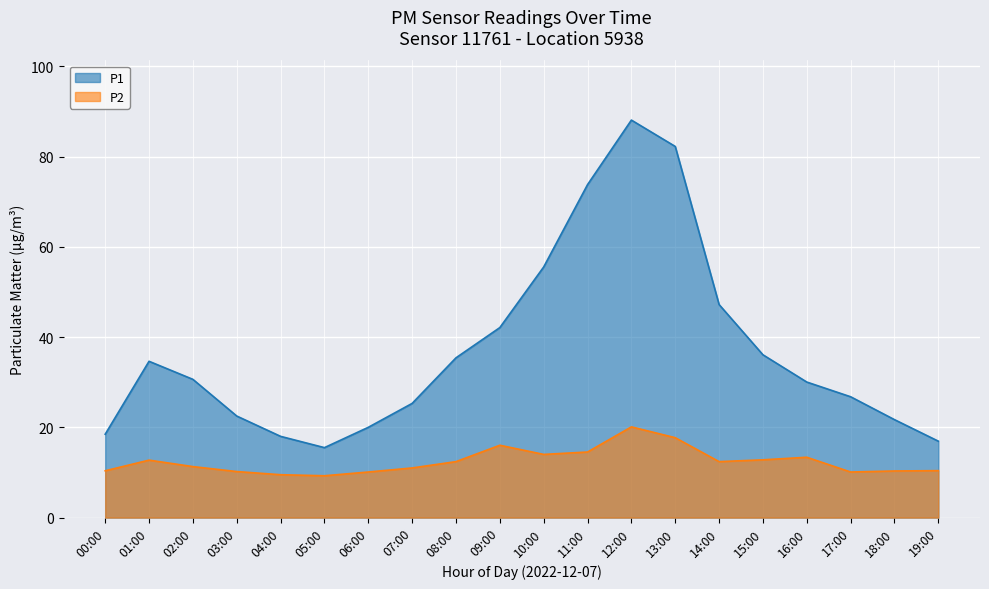

Does the chart display data point markers on the line(s)?

No